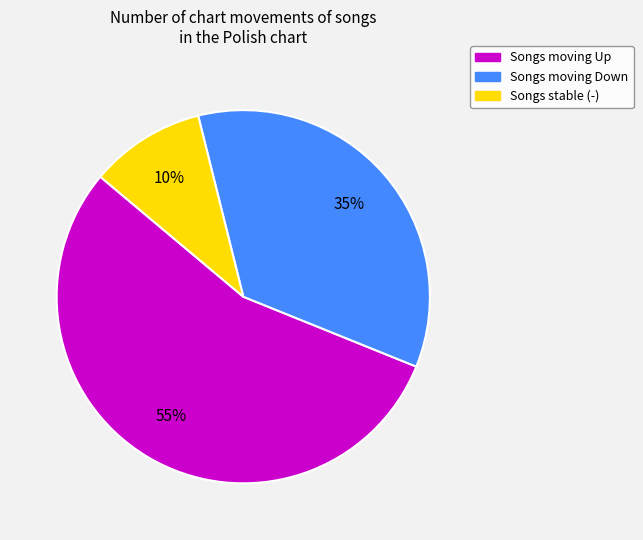

Does any single category account for the majority?

Yes